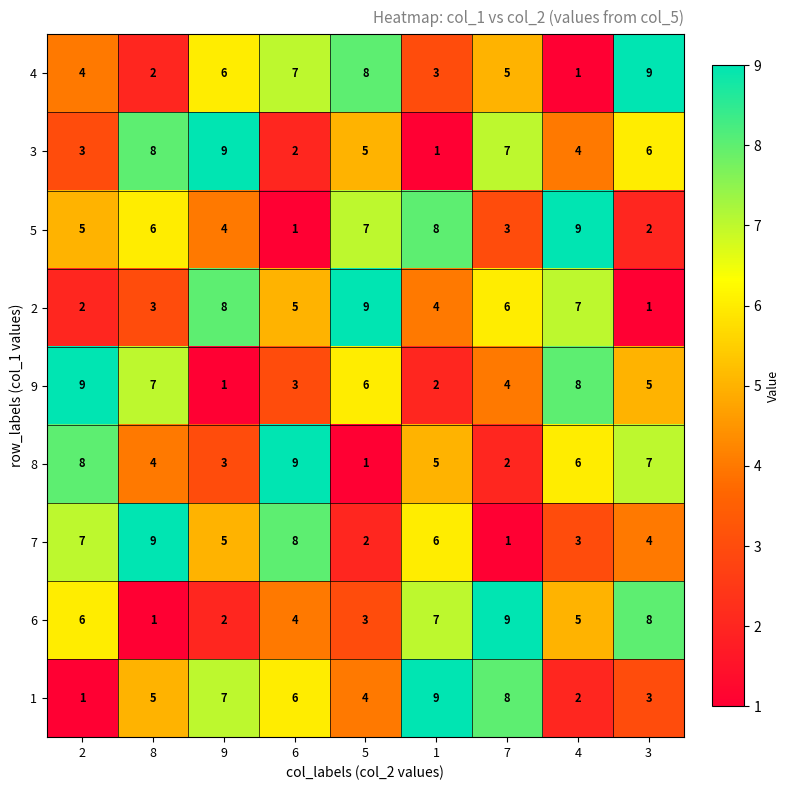

Which category has the highest value in the 6 series?

7